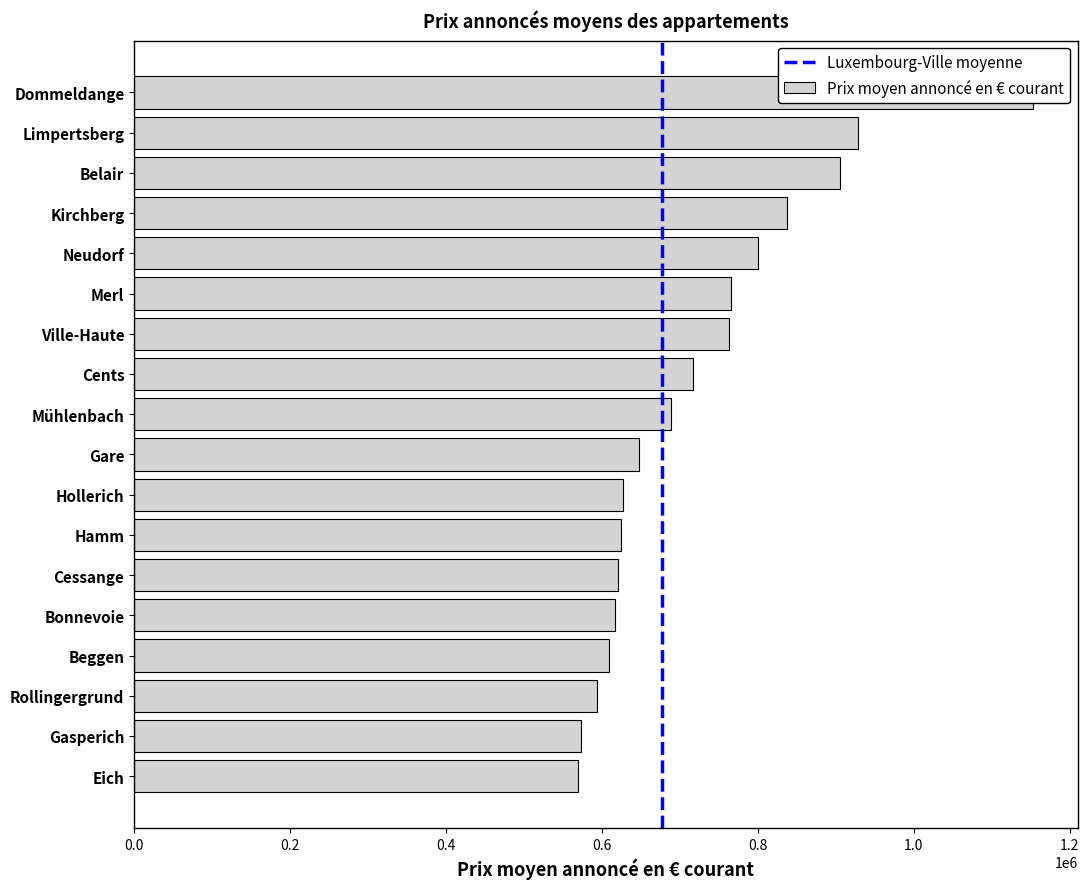

What is the smallest value displayed?

569961.1